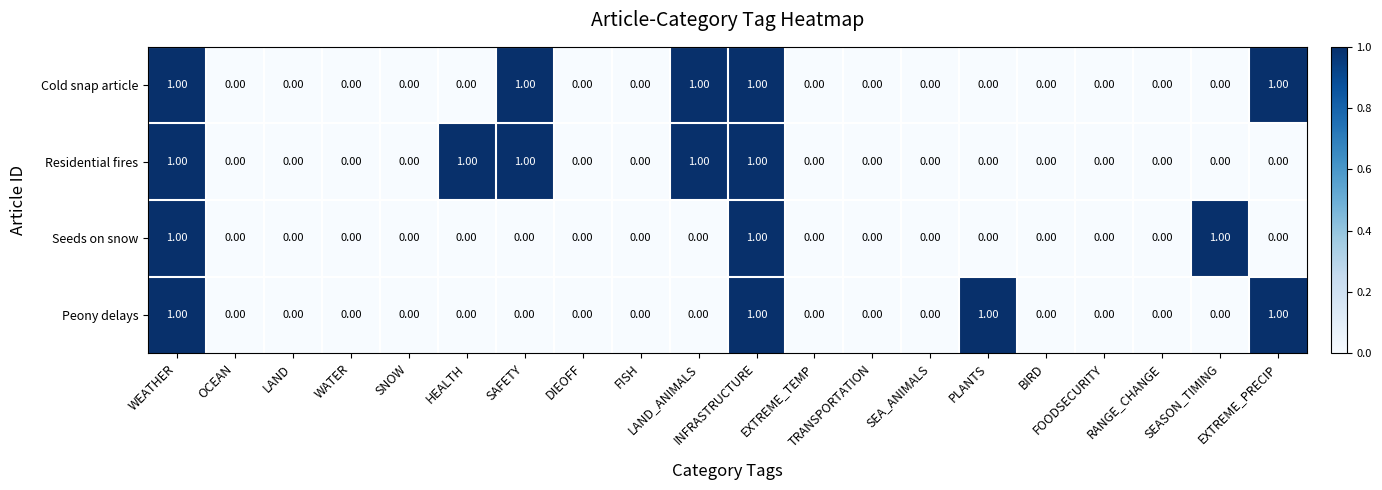

What is the sum of all Peony delays values?

4